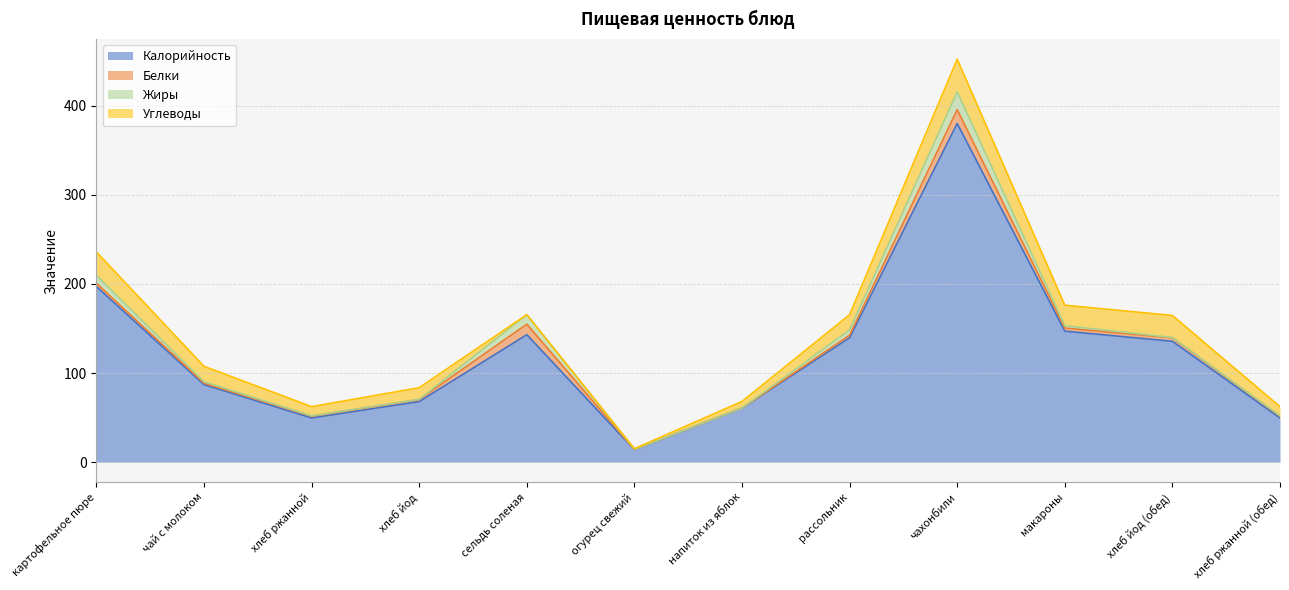

What is the sum of the Жиры values at напиток из яблок and картофельное пюре?

8.8